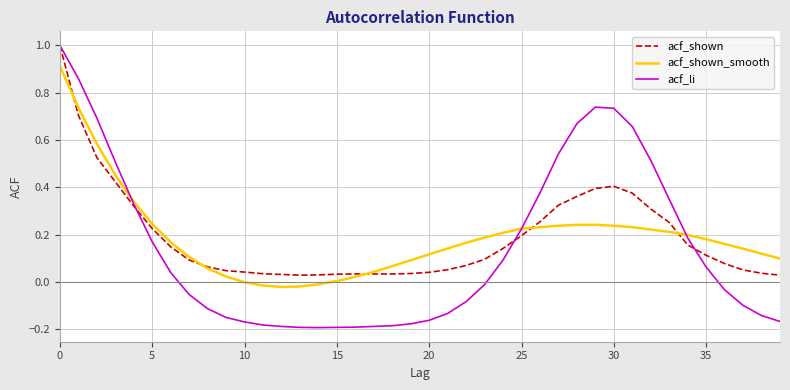

What is the difference between the maximum and second lowest values in the acf_shown series?

1.0